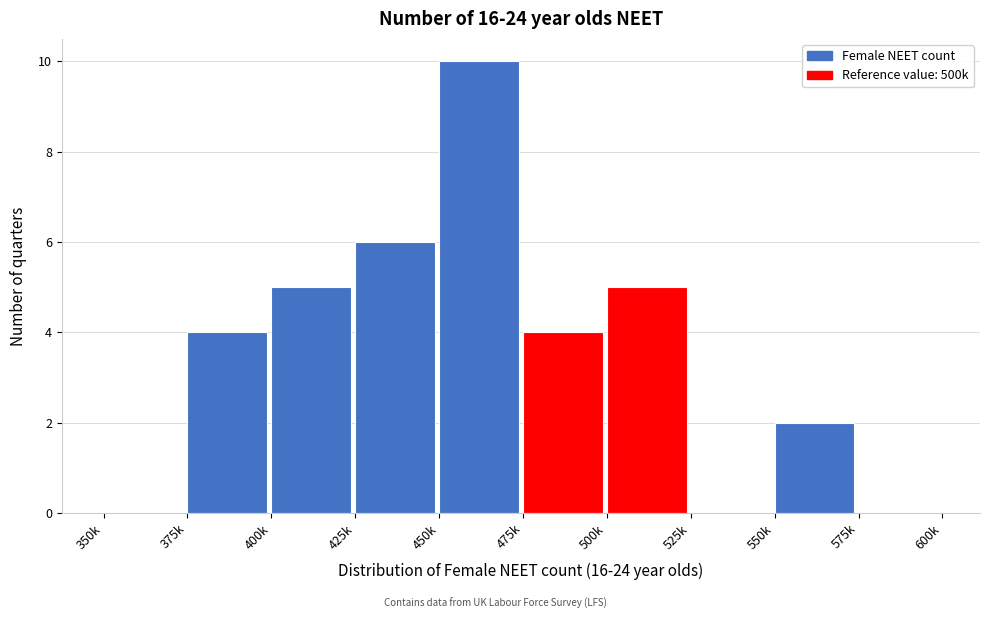

Reading left to right, extract all data points from this chart.

350k=0	375k=4	400k=5	425k=6	450k=10	475k=4	500k=5	525k=0	550k=2	575k=0